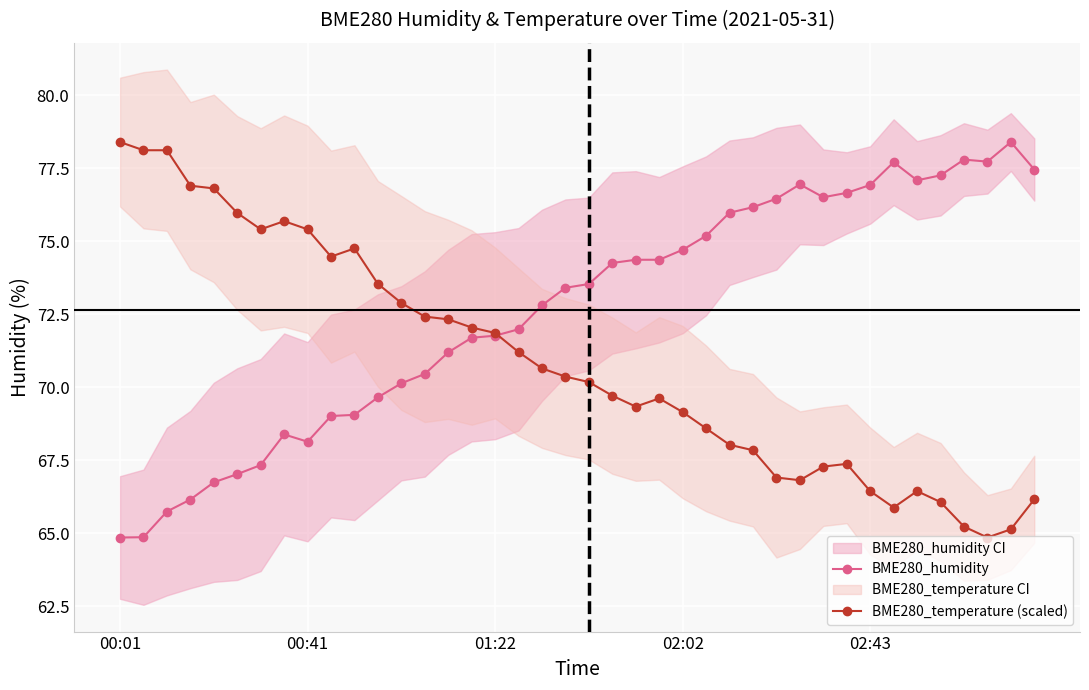

How many interior local peaks does the BME280_humidity series have?

5